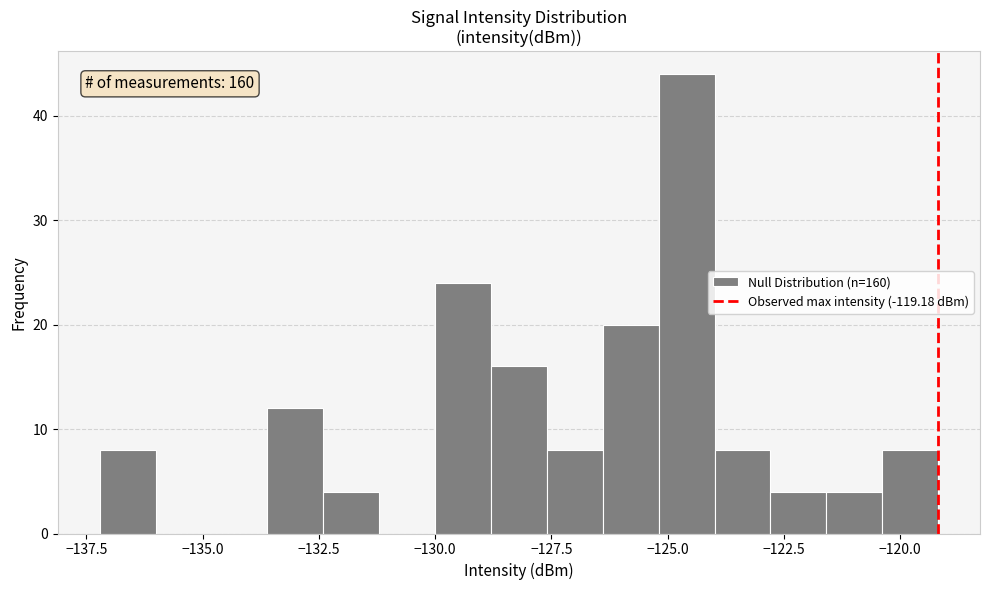

Read against the x-axis, roughly where is the centre of the tallest bar?

-124.5